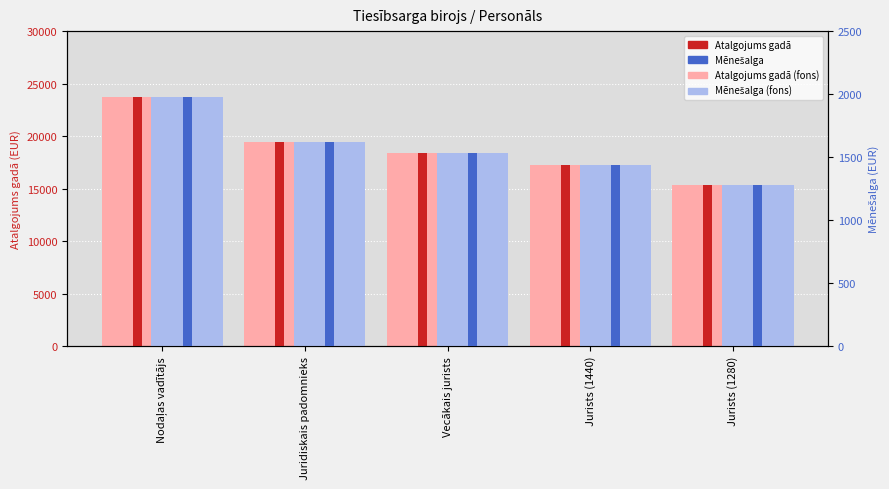

Rank the series by their maximum value, from lowest to highest.

Mēnešalga (light), Mēnešalga, Atalgojums gadā (light), Atalgojums gadā